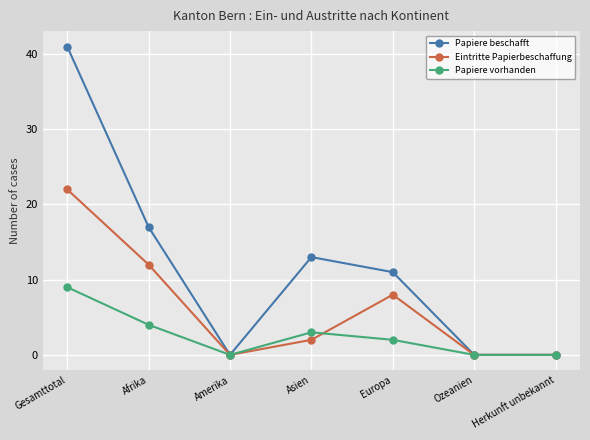

What is the label of the 2nd point from the left?

Afrika